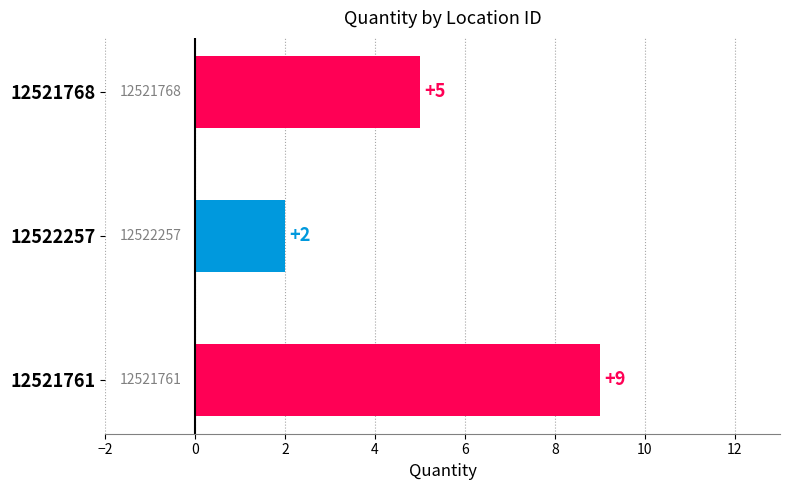

How many values are between 2 and 9?

3